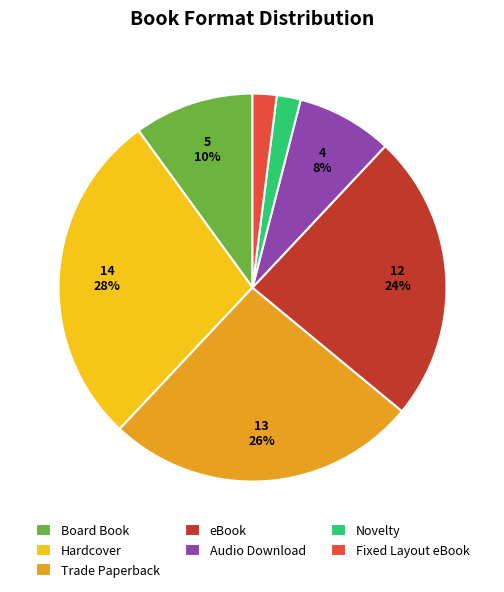

What is the ratio of the value at Audio Download to the value at Board Book?

0.8